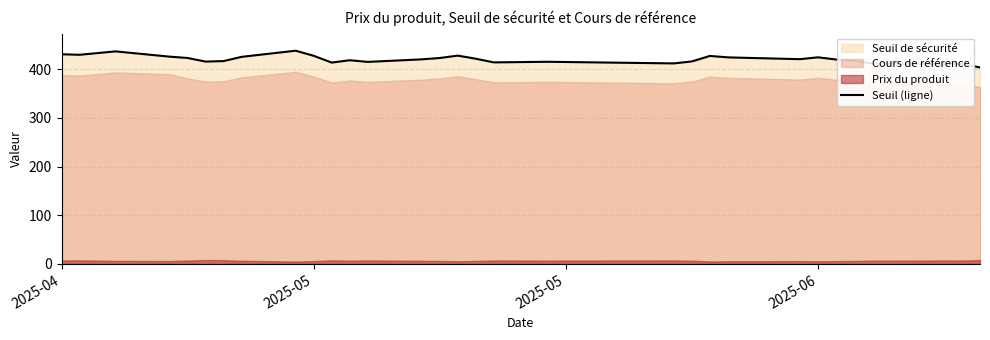

Is it true that the value at 2025-05 is 427.5?

True